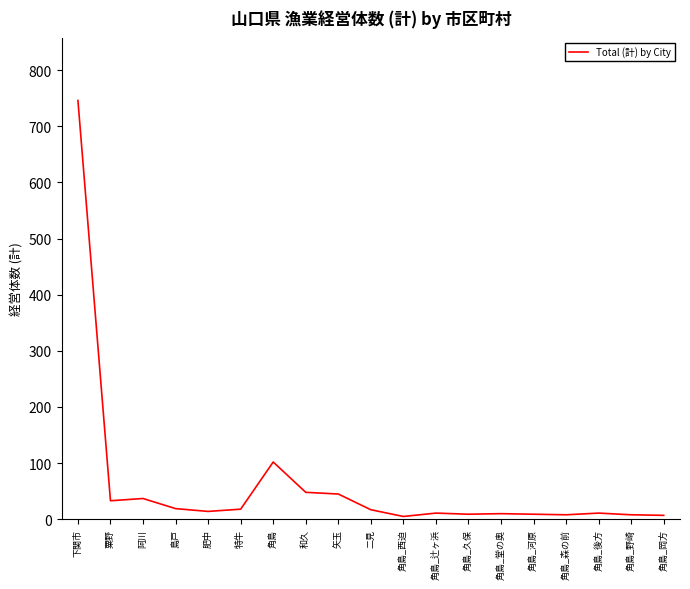

What is the minimum value shown in the chart?

5